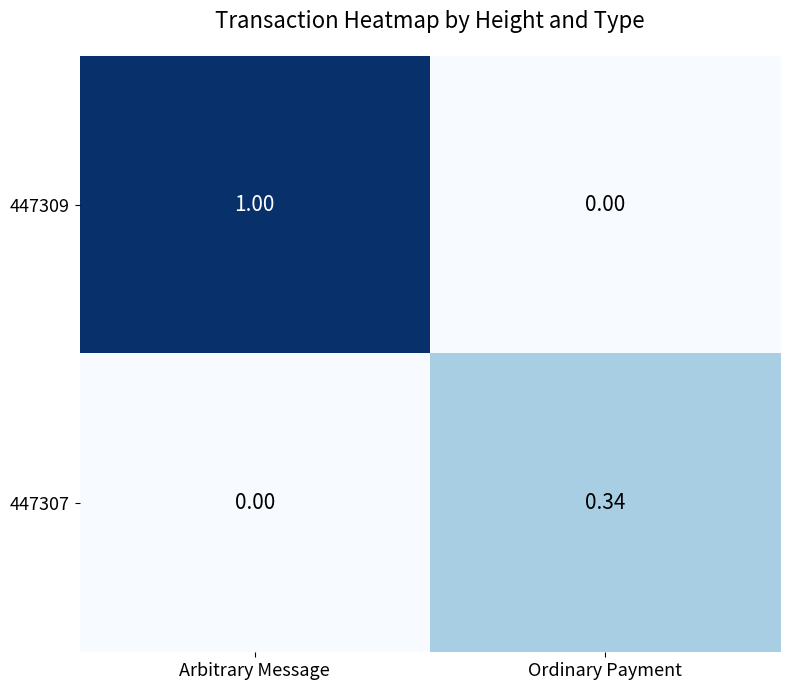

At which category is the sum across all series the highest?

Arbitrary Message